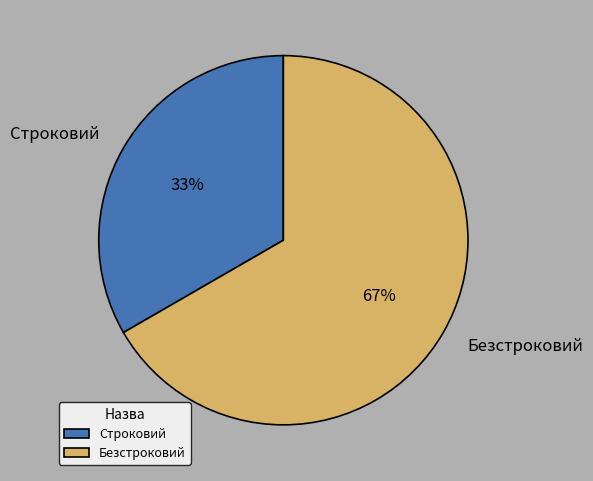

Is the sum of Строковий and Безстроковий greater than half?

Yes